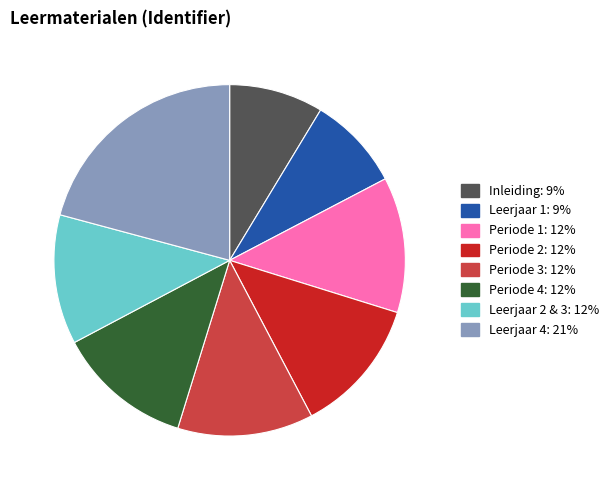

Is it true that Leerjaar 4 is 21% of the pie?

True